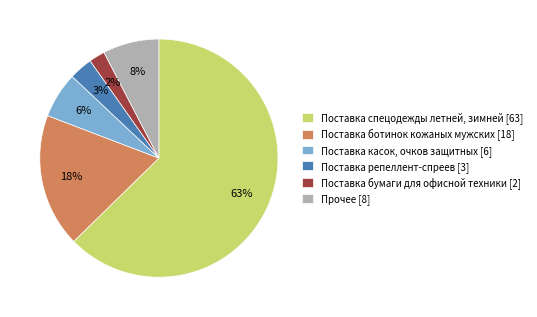

The Поставка касок, очков защитных [6] slice represents 6% of the pie. True or false?

True